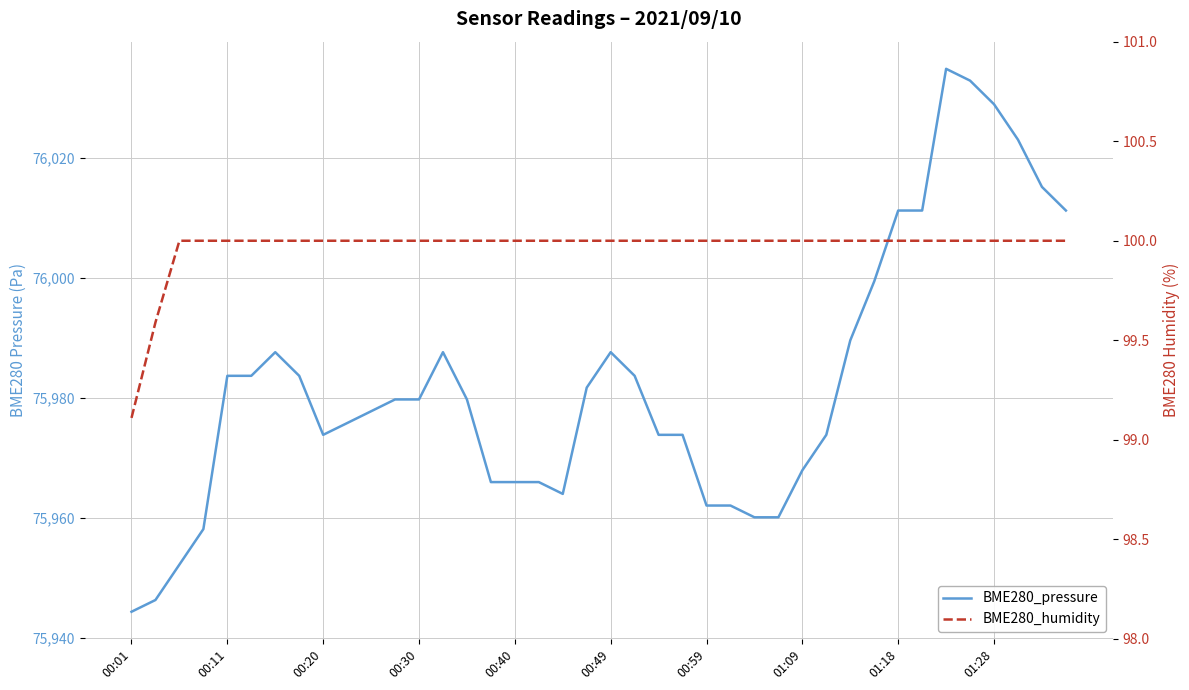

In BME280_pressure, how many points are higher than both neighbors (excluding endpoints)?

4